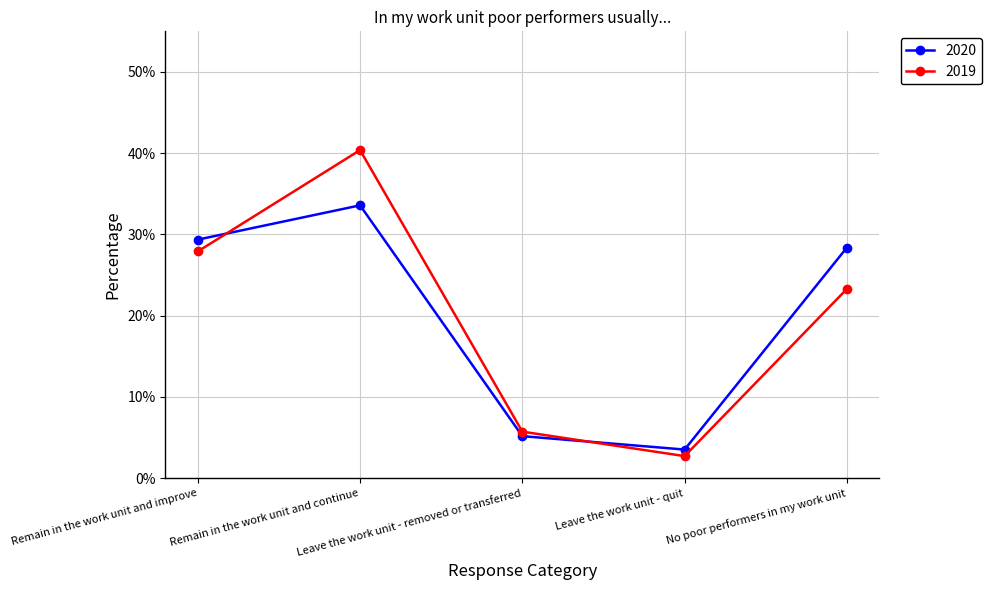

The 2019 series shows 0.0 at Leave the work unit - quit. True or false?

True